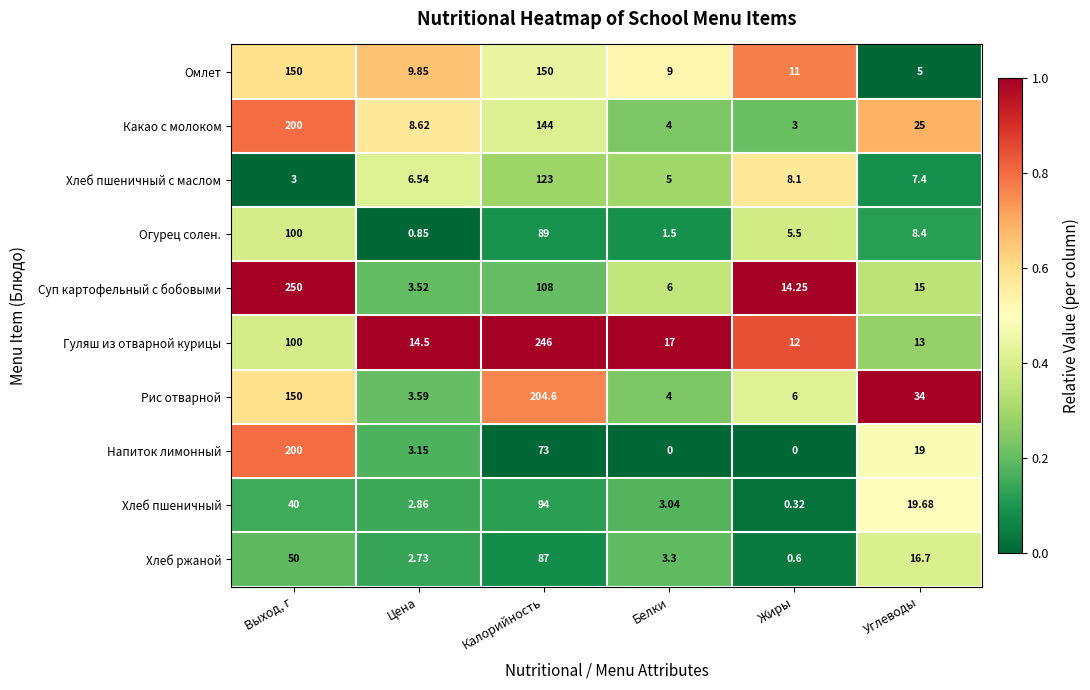

At how many categories does at least one series exceed 0?

6